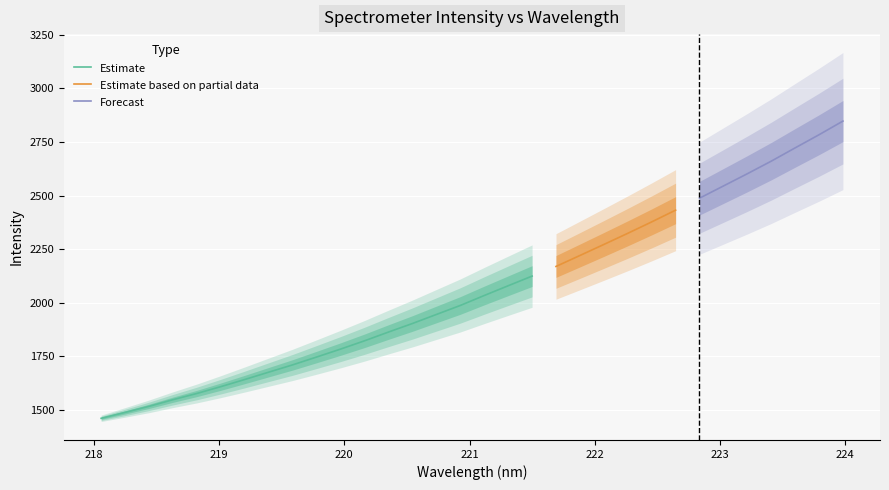

True or false: y and x intersect in this chart.

False